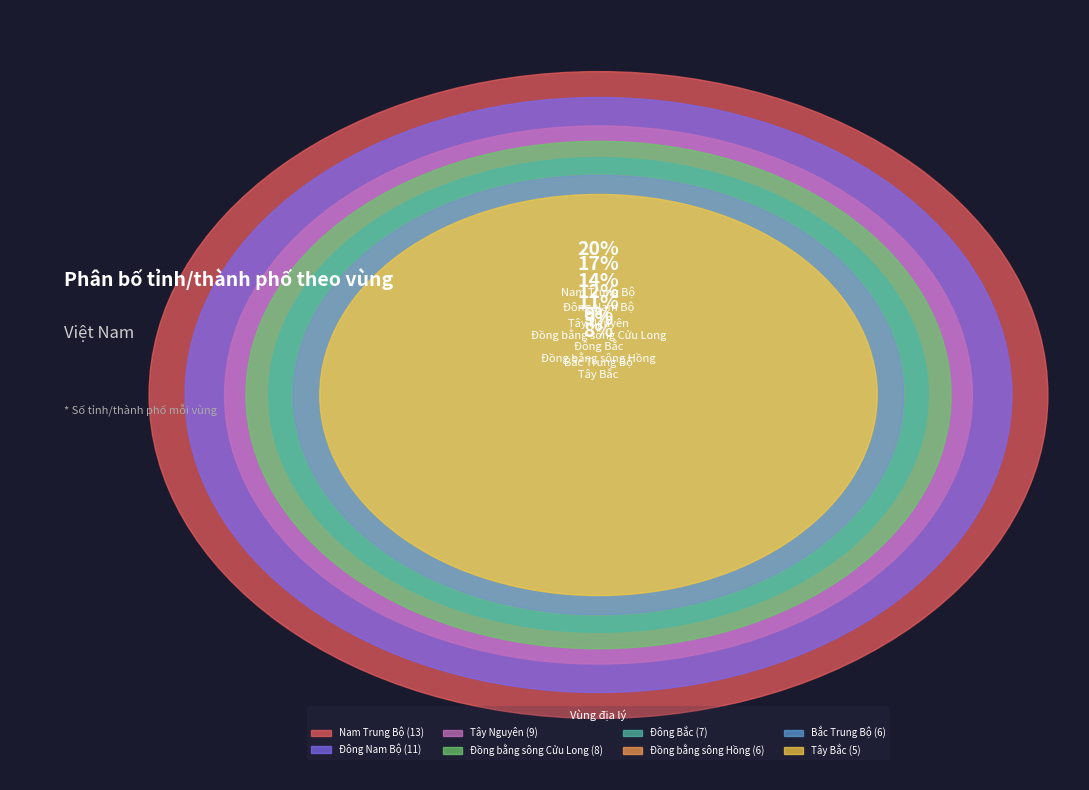

Is the sum of Đông Bắc and Nam Trung Bộ greater than half?

No